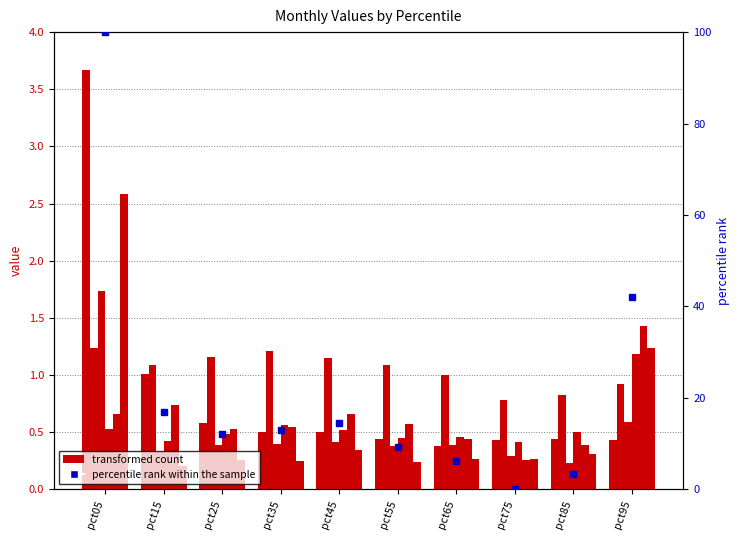

At which label is Mar closest to 0?

pct85